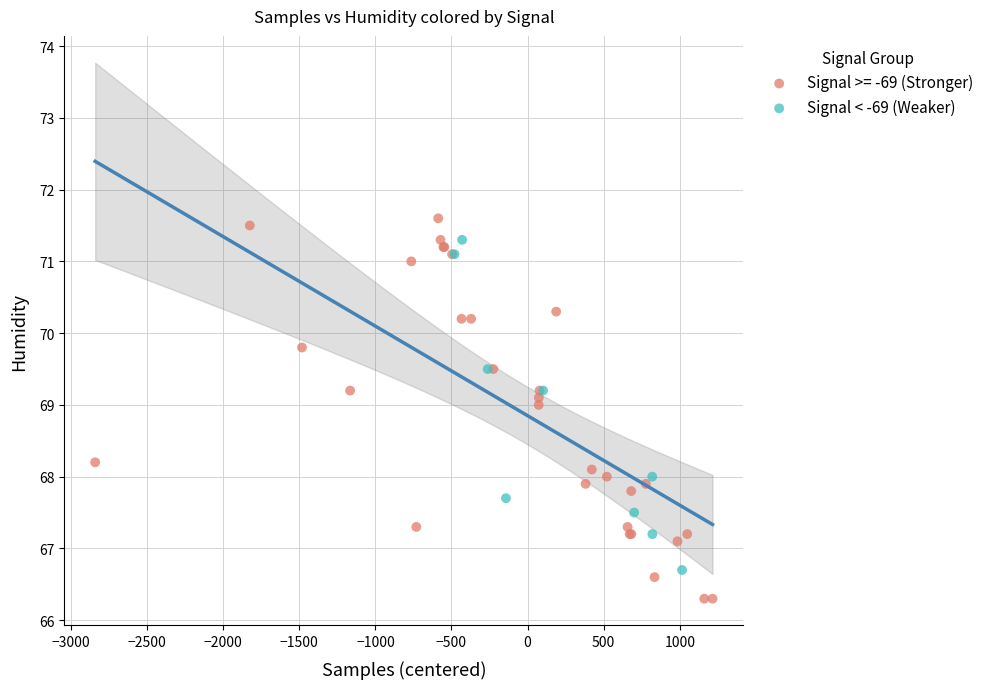

Which series contains the lowest Y value?

Signal >= -69 (Stronger)